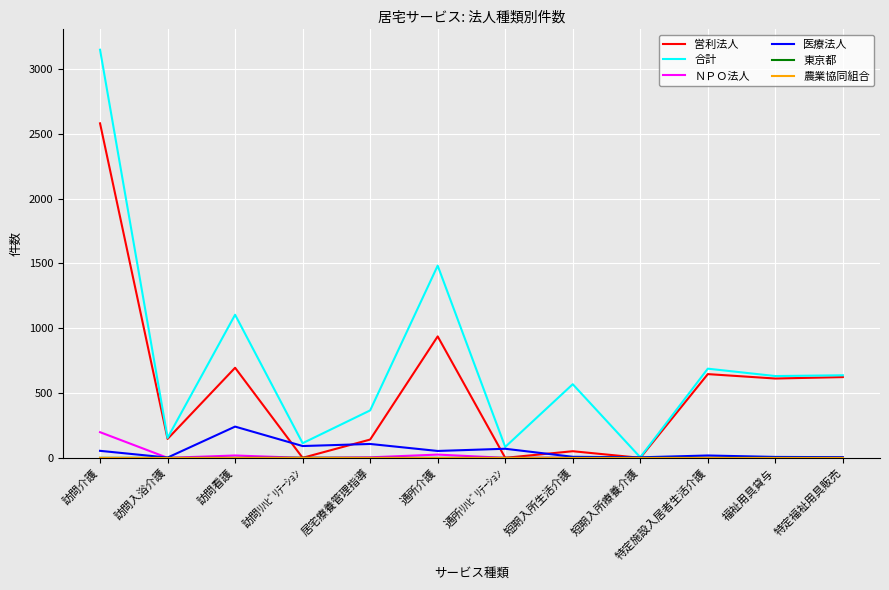

Which series has the widest spread of values?

合計